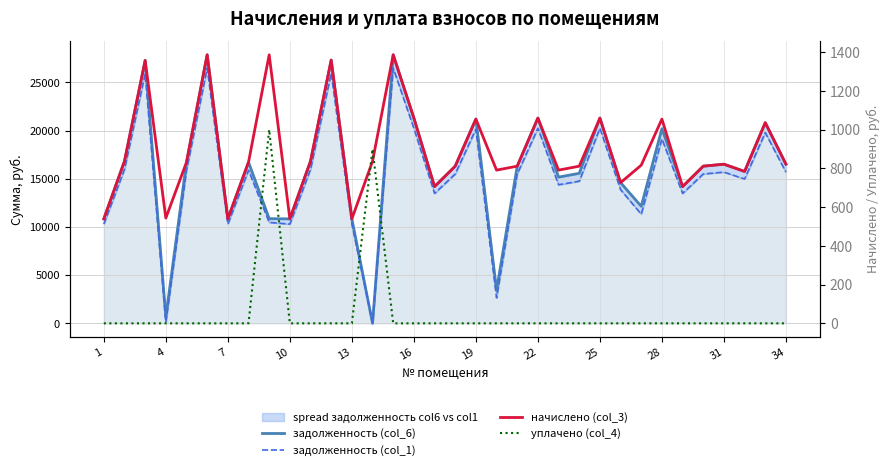

Which has a higher value, 18 or 29?

18